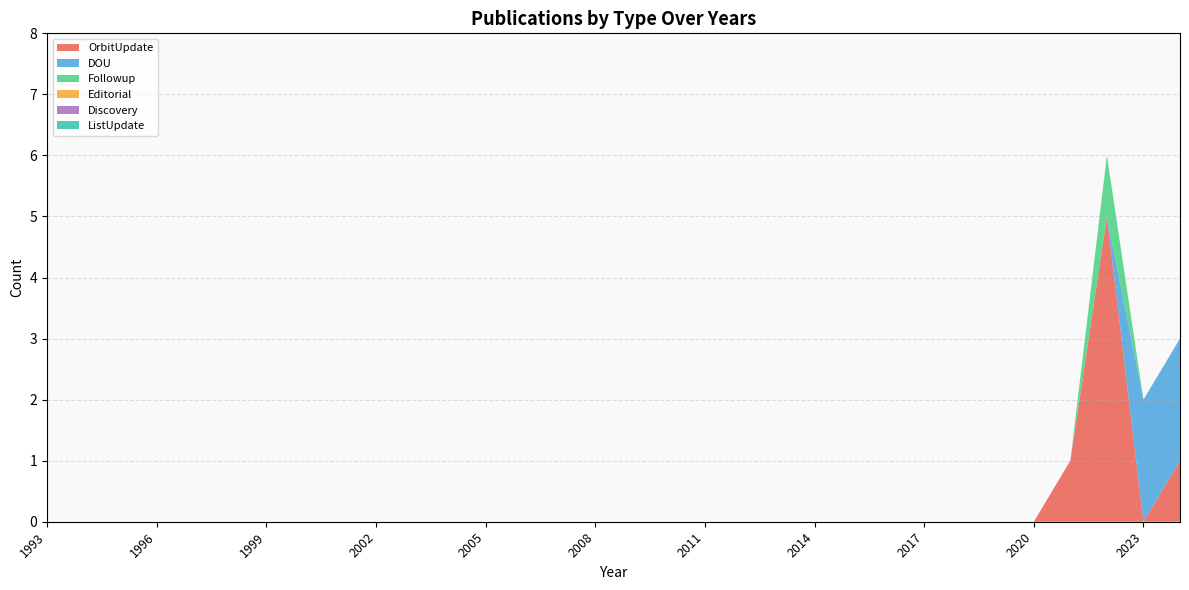

Reading right to left, list all the values displayed in this chart.

OrbitUpdate: 1	0	5	1	0	0	0	0	0	0	0	0	0	0	0	0	0	0	0	0	0	0	0	0	0	0	0	0	0	0	0	0
DOU: 2	2	0	0	0	0	0	0	0	0	0	0	0	0	0	0	0	0	0	0	0	0	0	0	0	0	0	0	0	0	0	0
Followup: 0	0	1	0	0	0	0	0	0	0	0	0	0	0	0	0	0	0	0	0	0	0	0	0	0	0	0	0	0	0	0	0
Editorial: 0	0	0	0	0	0	0	0	0	0	0	0	0	0	0	0	0	0	0	0	0	0	0	0	0	0	0	0	0	0	0	0
Discovery: 0	0	0	0	0	0	0	0	0	0	0	0	0	0	0	0	0	0	0	0	0	0	0	0	0	0	0	0	0	0	0	0
ListUpdate: 0	0	0	0	0	0	0	0	0	0	0	0	0	0	0	0	0	0	0	0	0	0	0	0	0	0	0	0	0	0	0	0